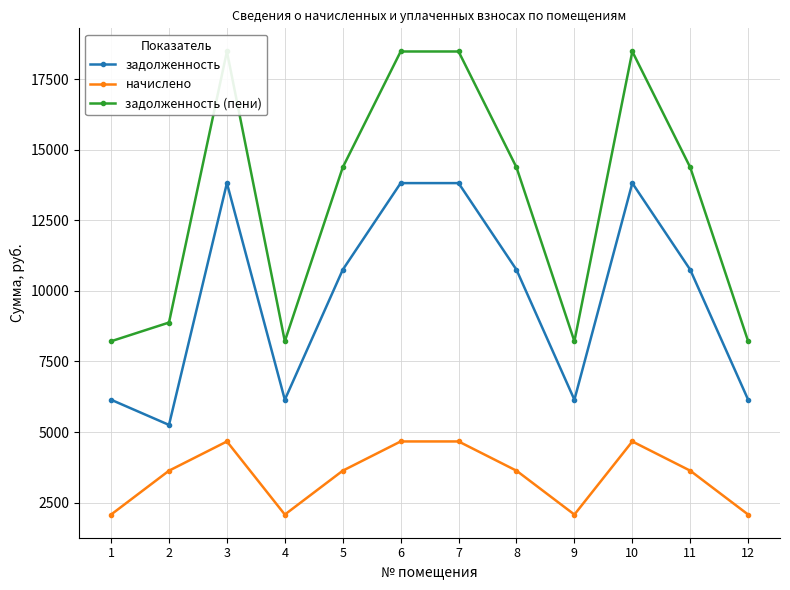

What is the difference between the second highest and minimum values in the начислено series?

2592.0